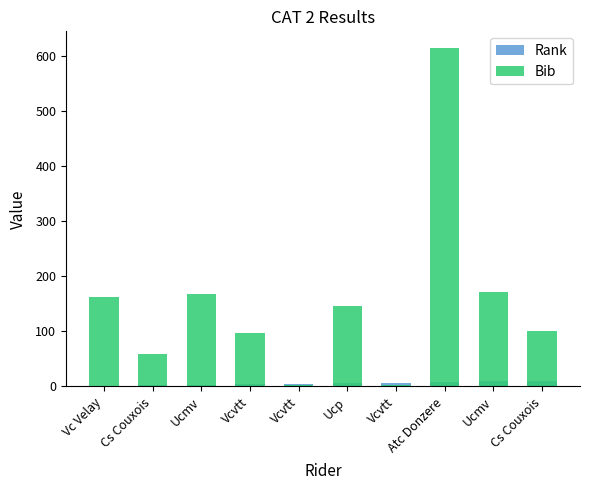

What are all the series names shown in the legend?

Rank, Bib